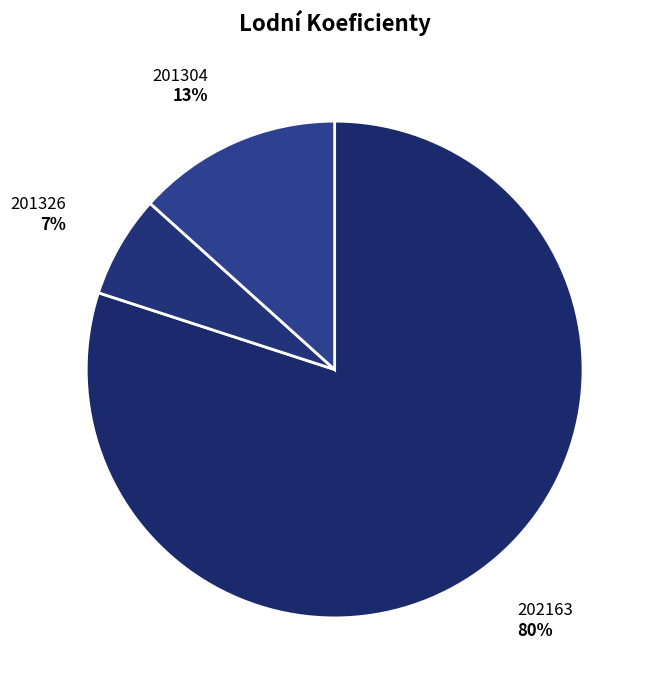

To the nearest percent, what is the difference between the 201304 and 202163 slice percentages?

67%